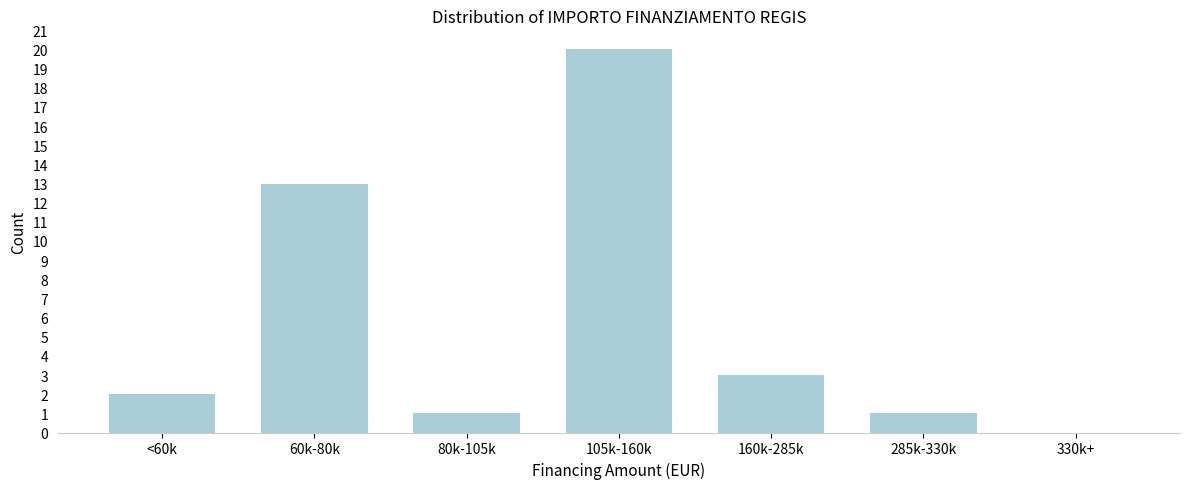

Reading right to left, list all the values displayed in this chart.

330k+=0	285k-330k=1	160k-285k=3	105k-160k=20	80k-105k=1	60k-80k=13	<60k=2